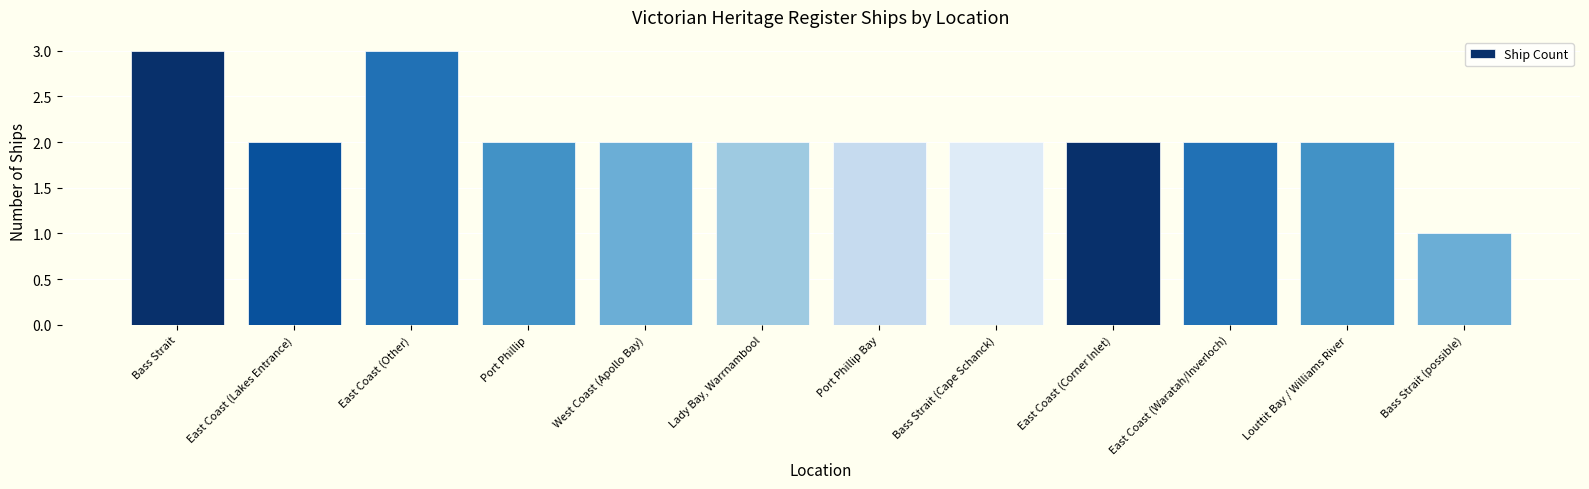

What is the approximate value at Bass Strait (possible)?

1